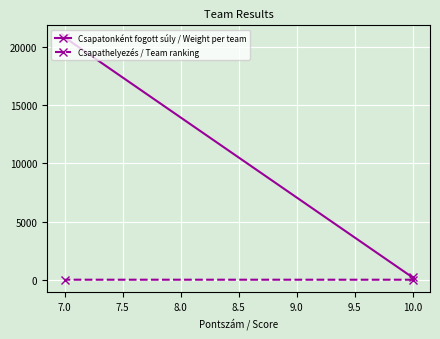

What is the maximum value shown in the chart?

20838